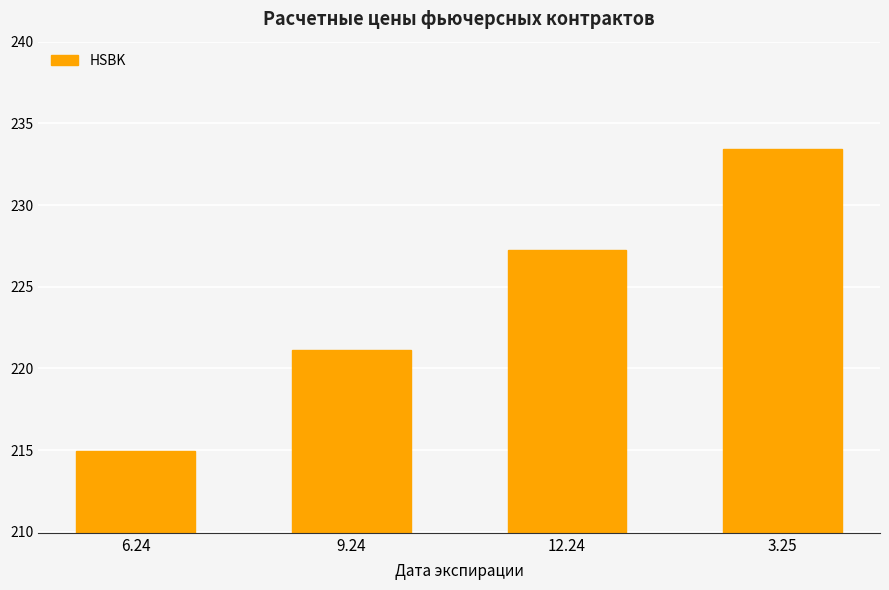

What is the value of the 4th bar from the left?

233.4